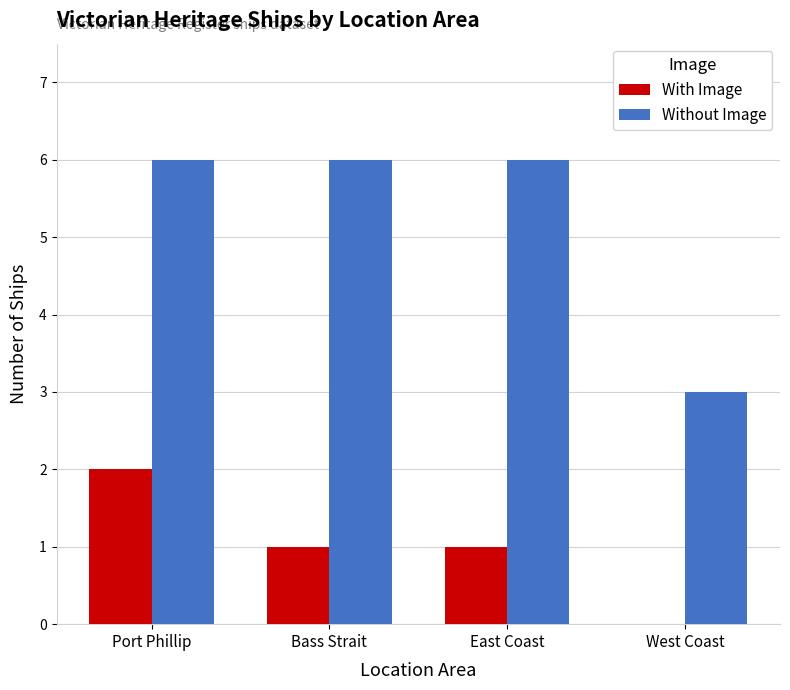

Count the With Image values in the range 1 to 2.

3